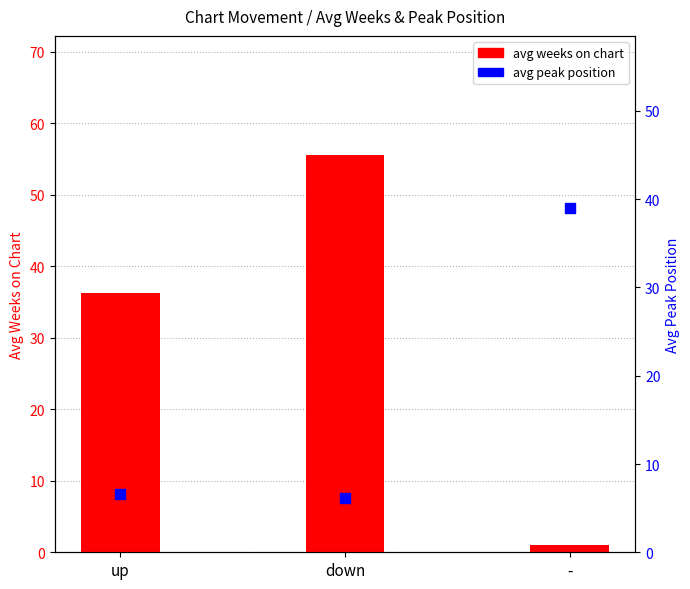

Which series contains the lowest Y value?

avg weeks on chart